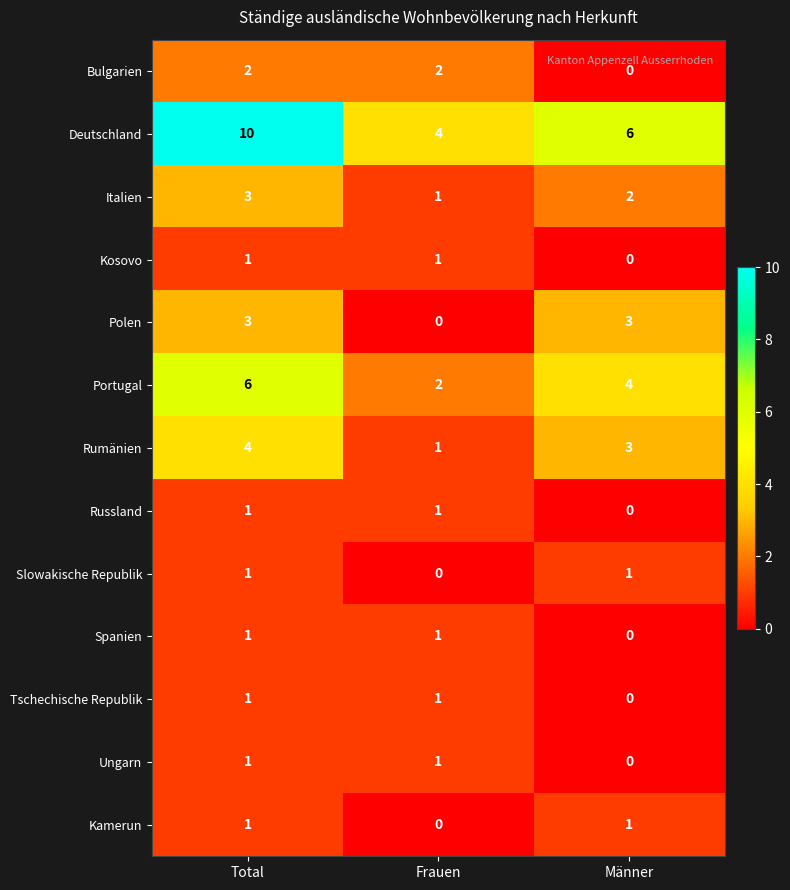

Which series has the widest spread of values?

Deutschland